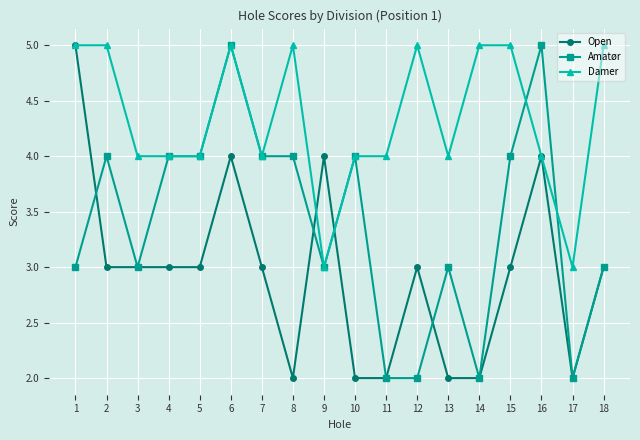

Rank the series by their average value, from lowest to highest.

Open, Amatør, Damer